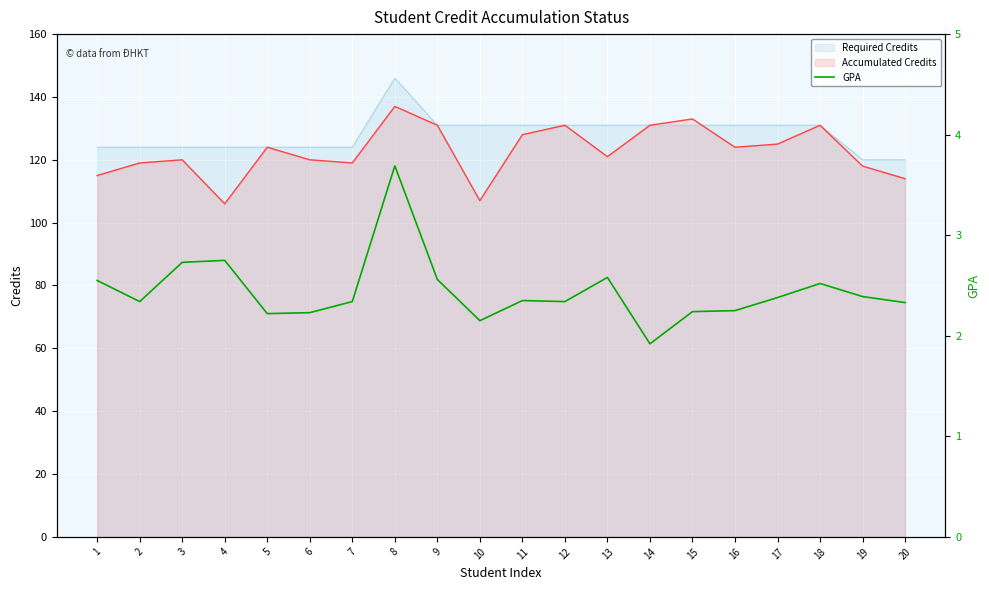

What is the sum of all values?

48.9